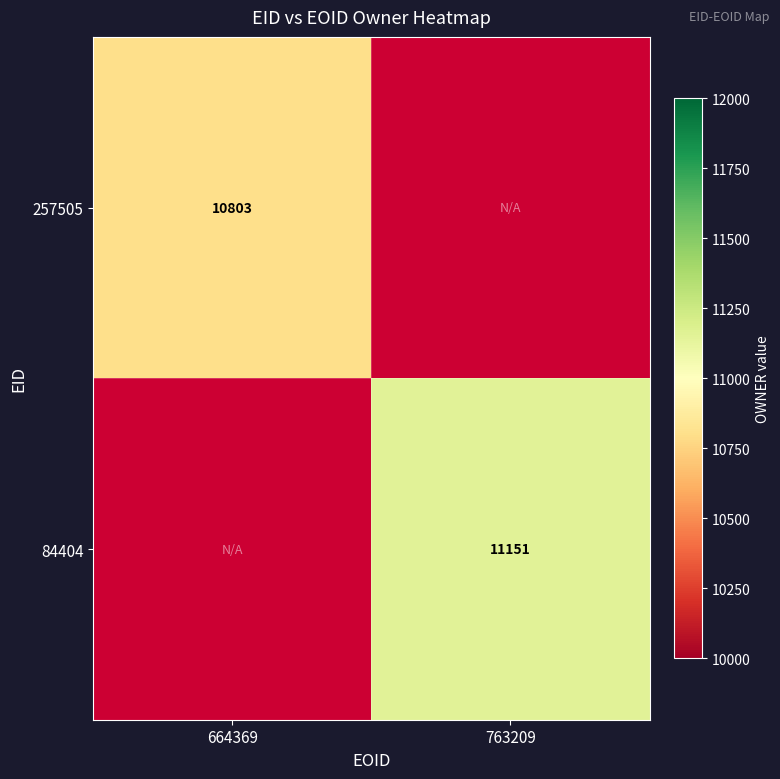

True or false: 257505 has a value of 10803 at 664369.

True